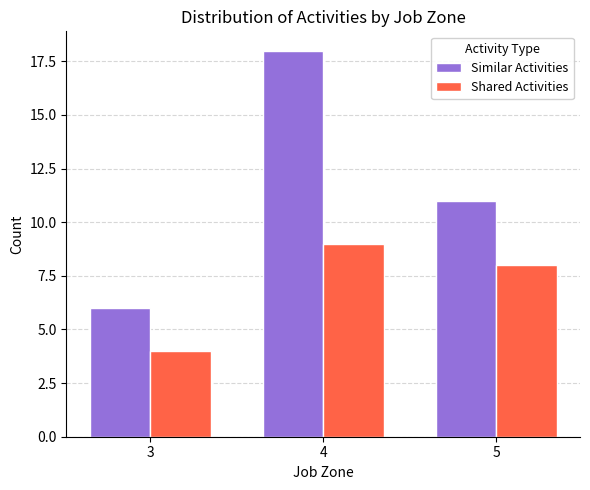

Which category has the highest value in the Shared Activities series?

4